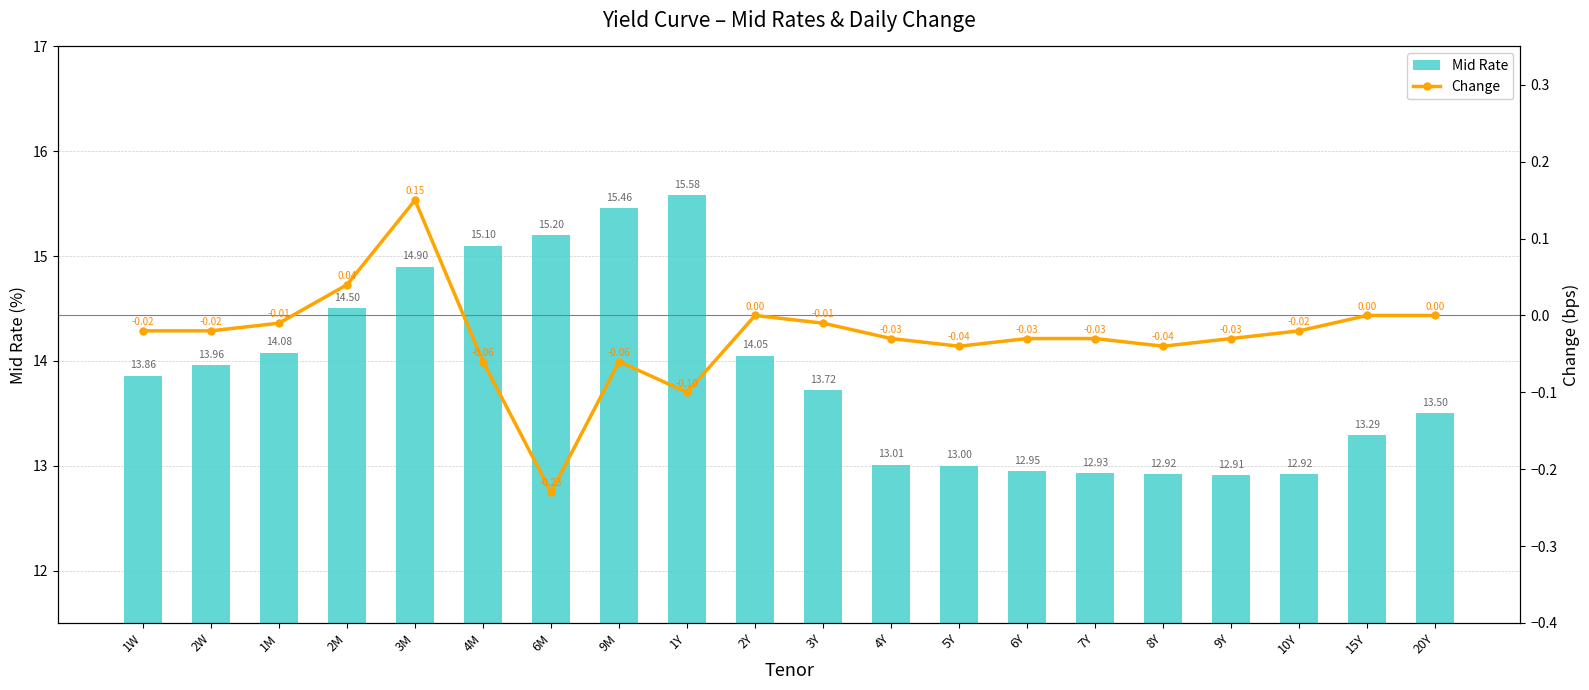

Rank the series by their maximum value, from lowest to highest.

Change, Mid Rate